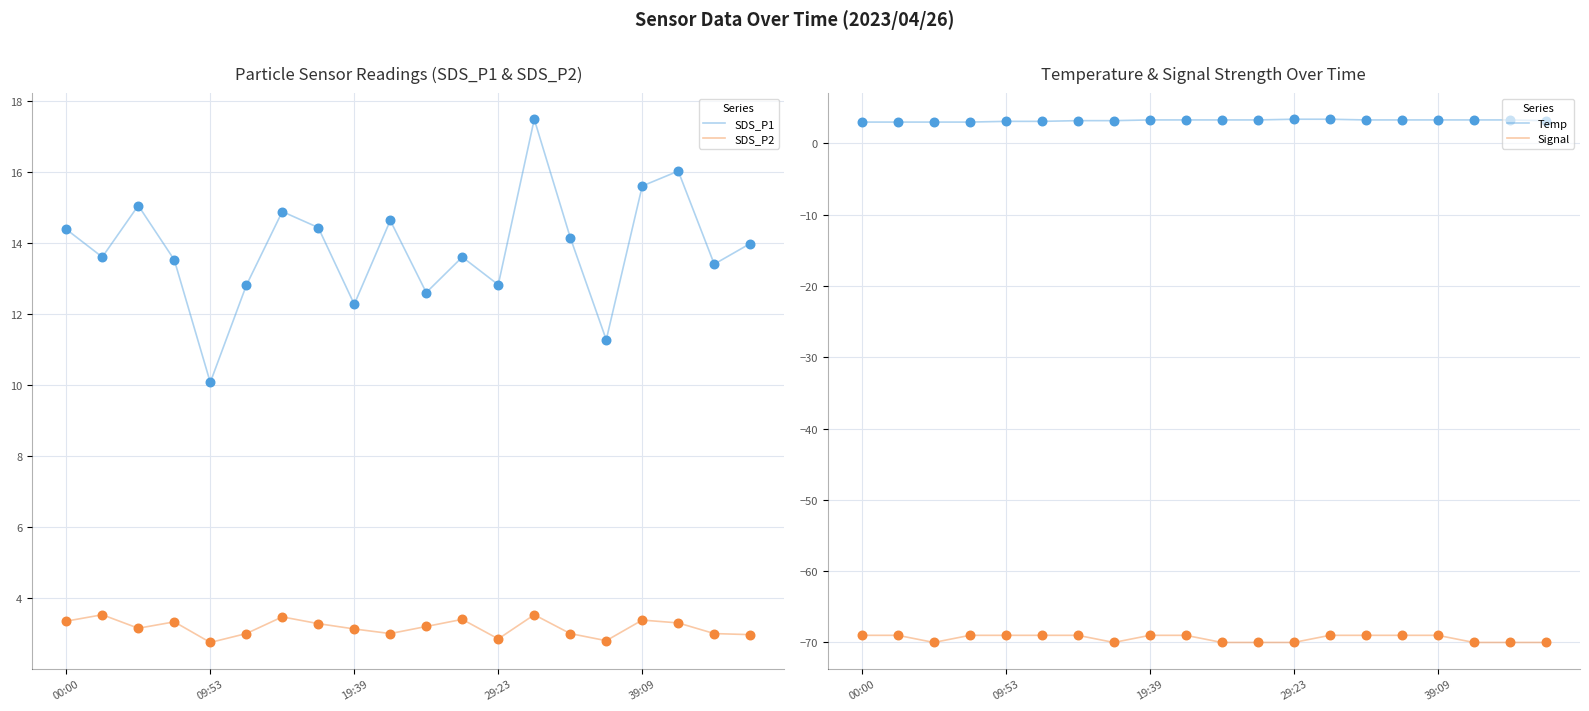

Which series has the widest spread of Y values?

SDS_P1